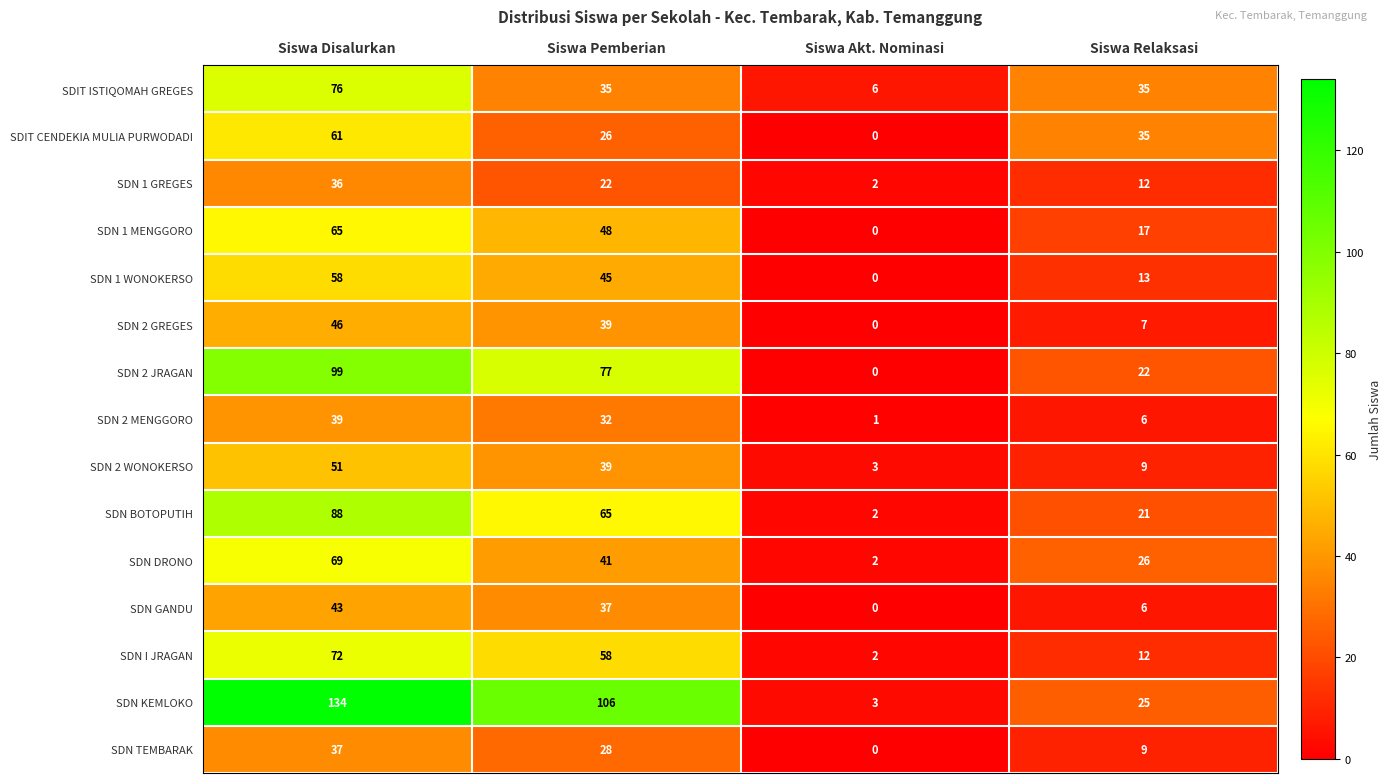

Which series has the largest total across all categories?

SDN KEMLOKO